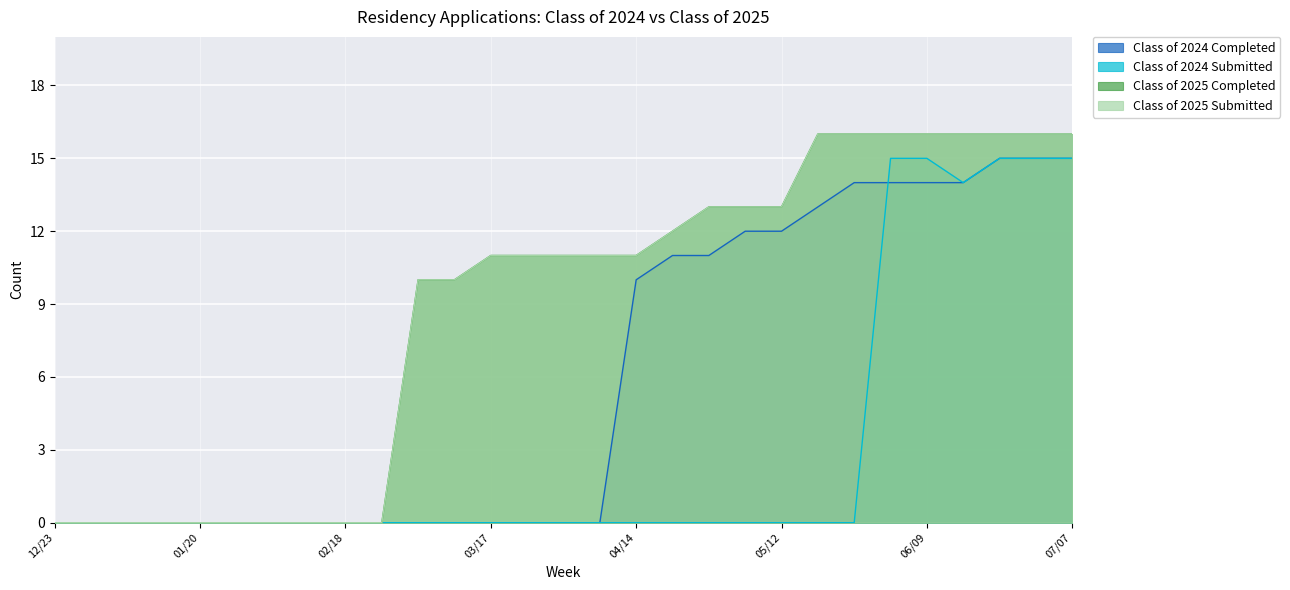

True or false: Class of 2025 Completed and Class of 2024 Completed intersect in this chart.

False